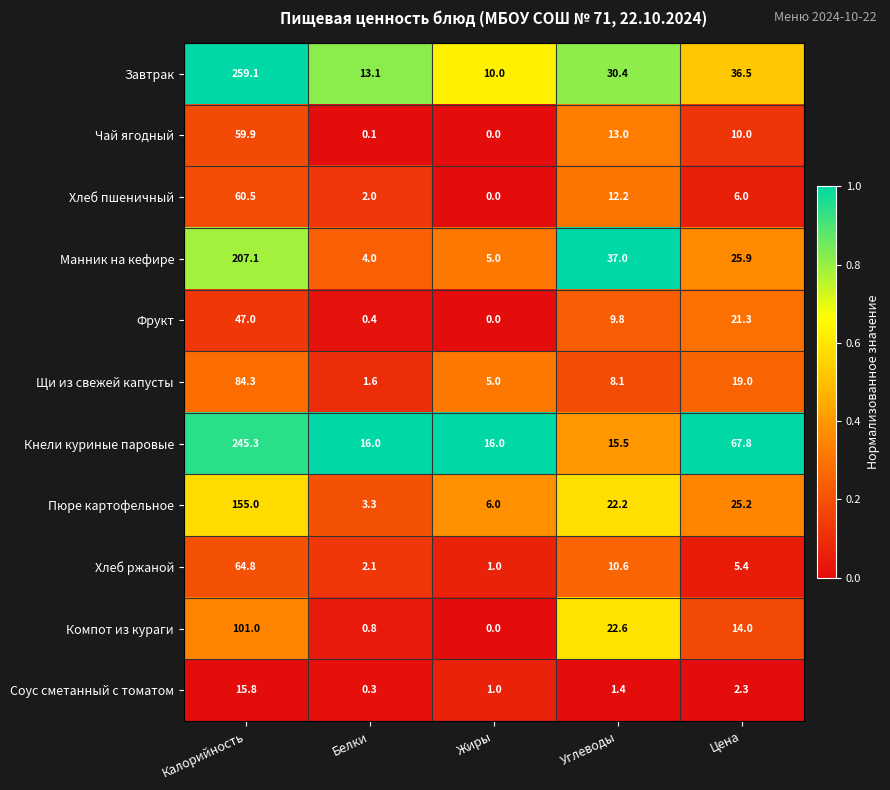

At which category is the sum across all series the highest?

Калорийность